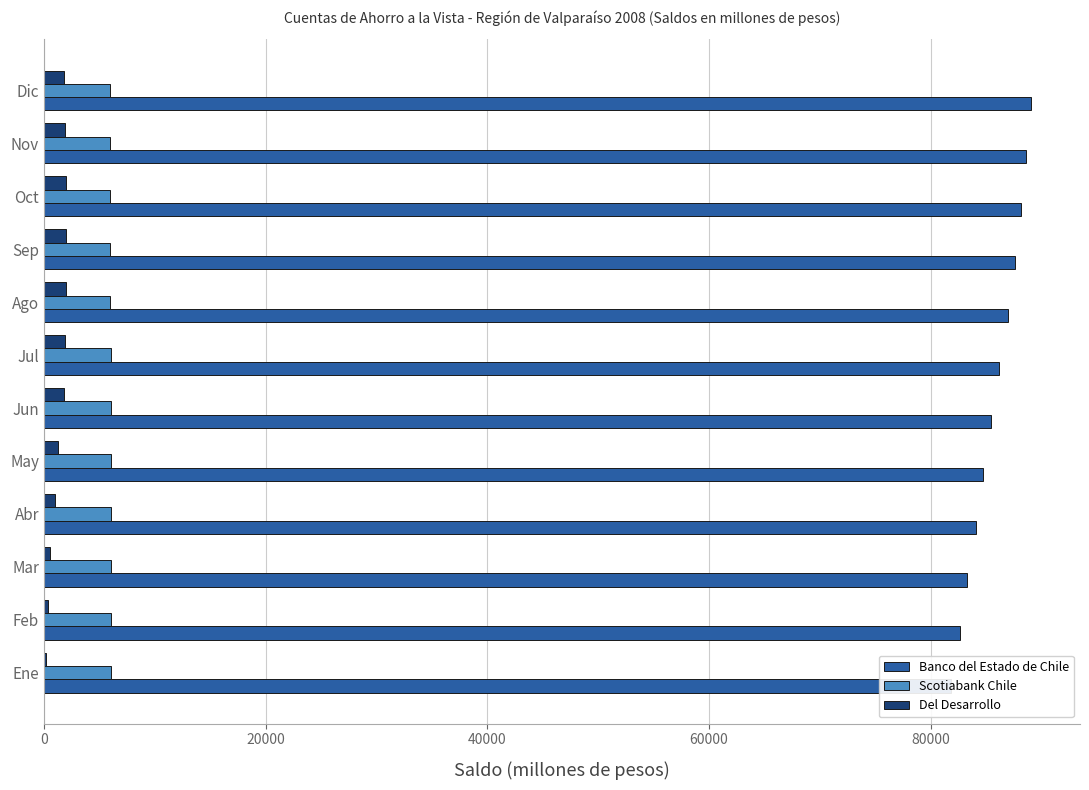

The Del Desarrollo series shows 1909 at Nov. True or false?

True